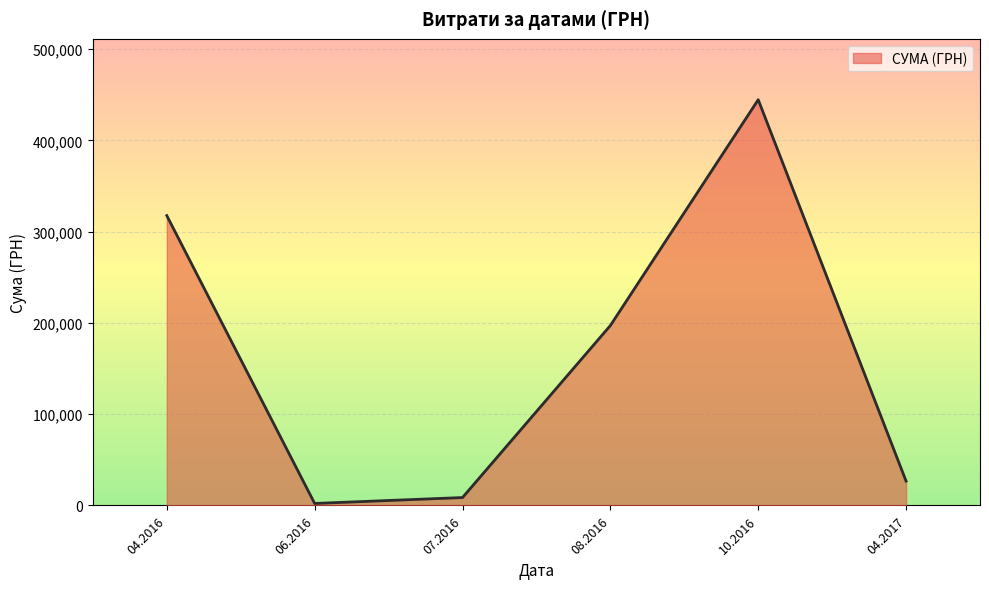

How many interior local peaks (higher than both neighbors) does the data have?

1